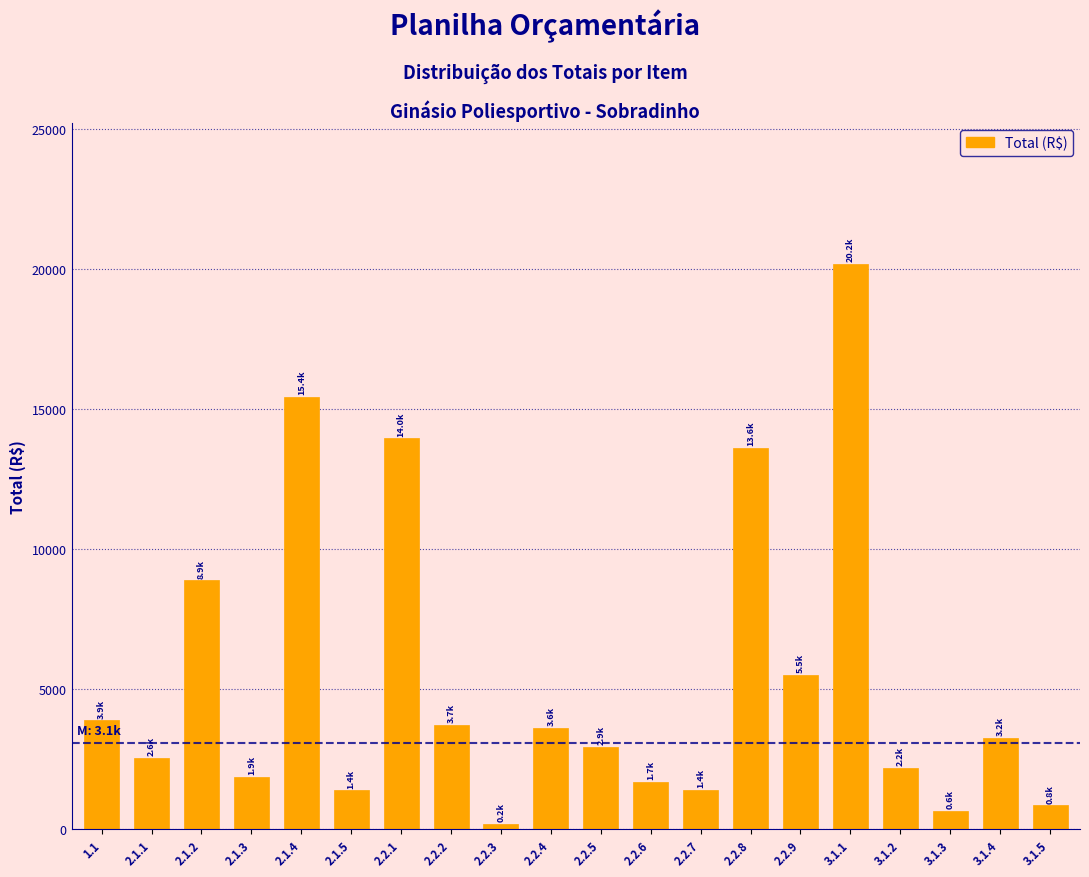

What is the sum of the values at 3.1.4 and 2.1.4?

18670.8